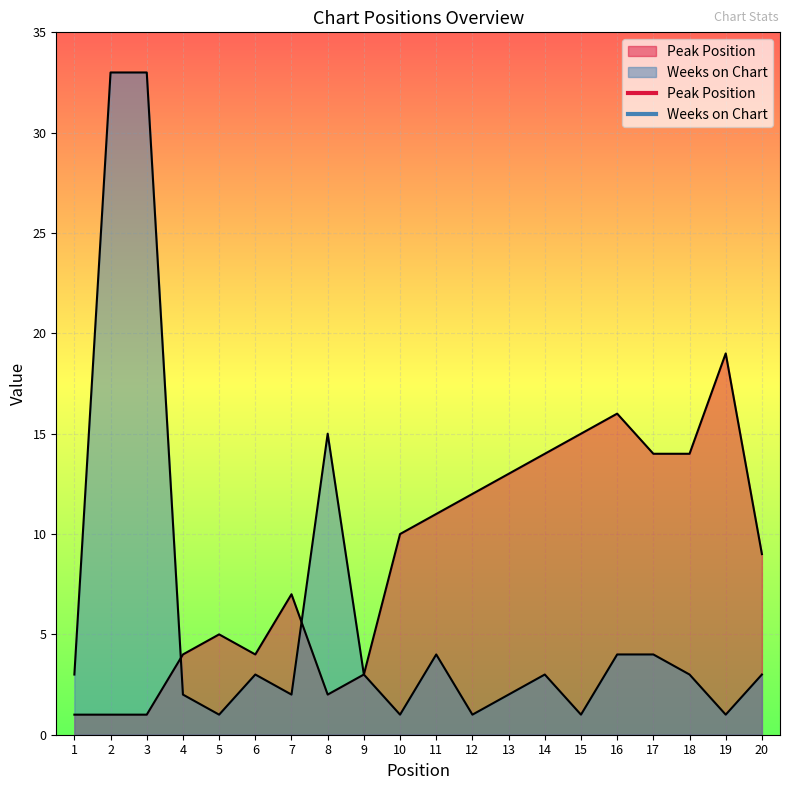

Which series ends up on top after the final intersection of Weeks on Chart and Peak Position?

Weeks on Chart